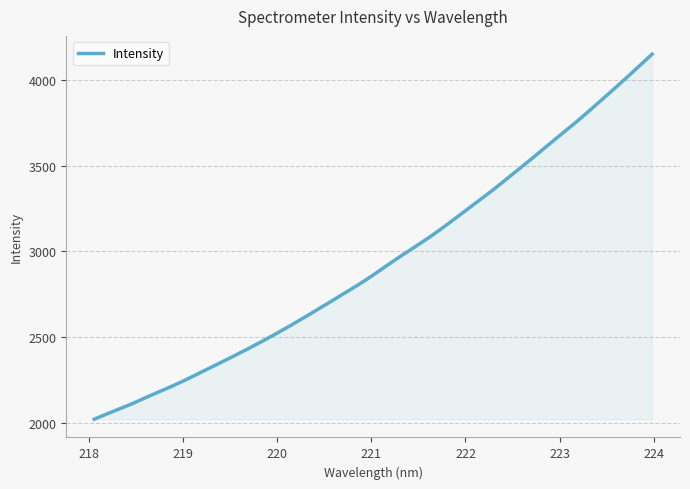

What is the smallest value displayed?

2021.2